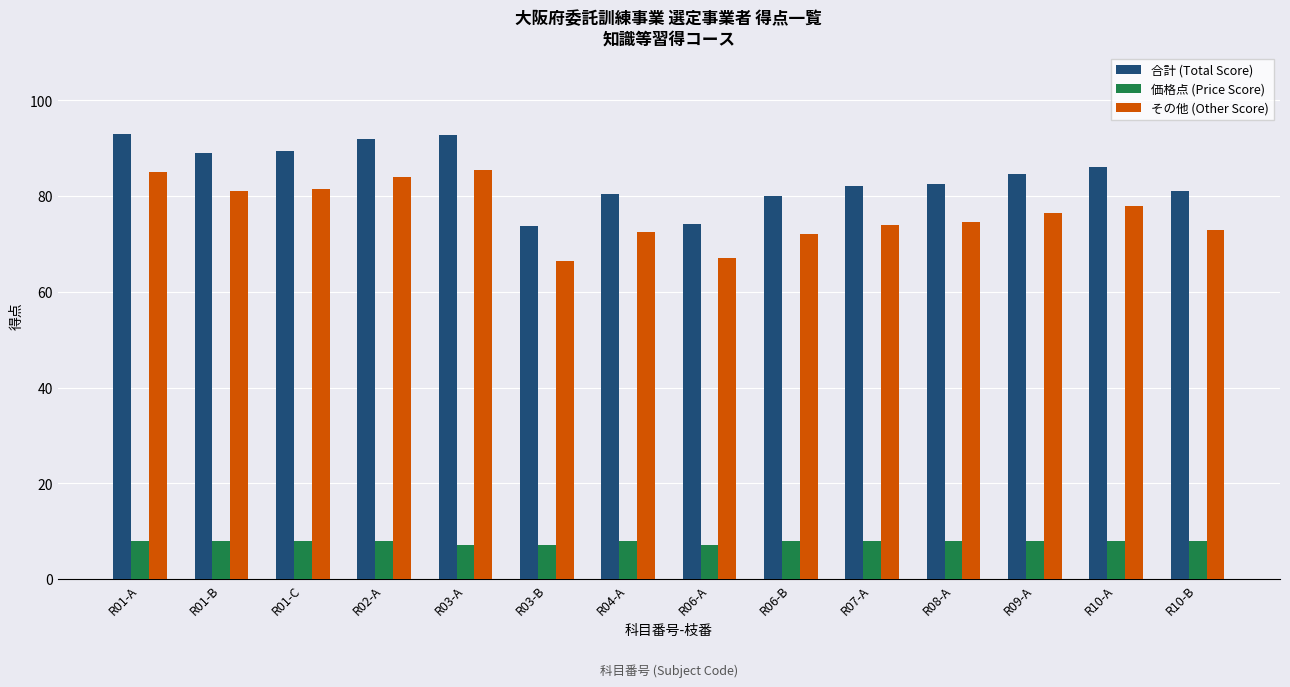

Count the number of data series in this chart.

3